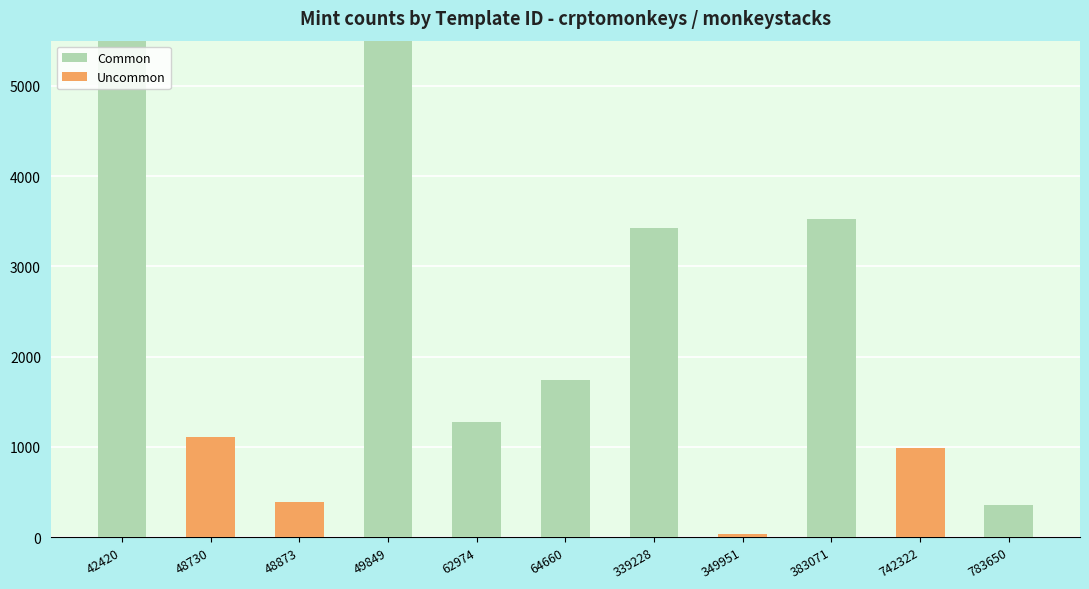

Which series changed the most between 64660 and 783650?

Common